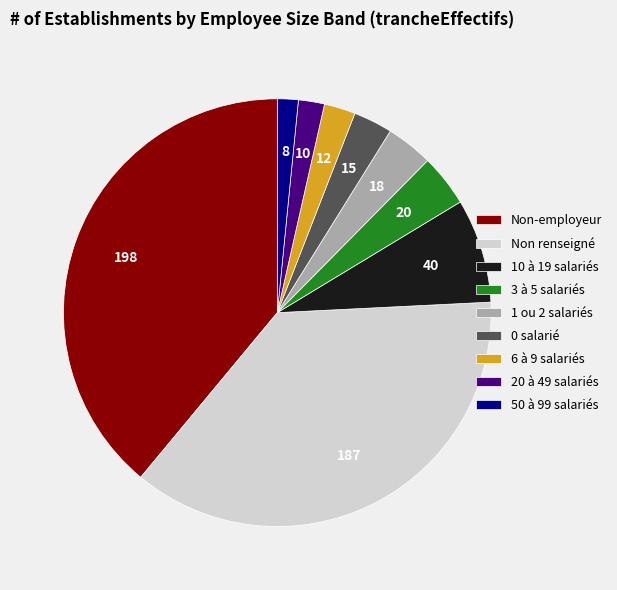

Which has a higher value, Non renseigné or 20 à 49 salariés?

Non renseigné